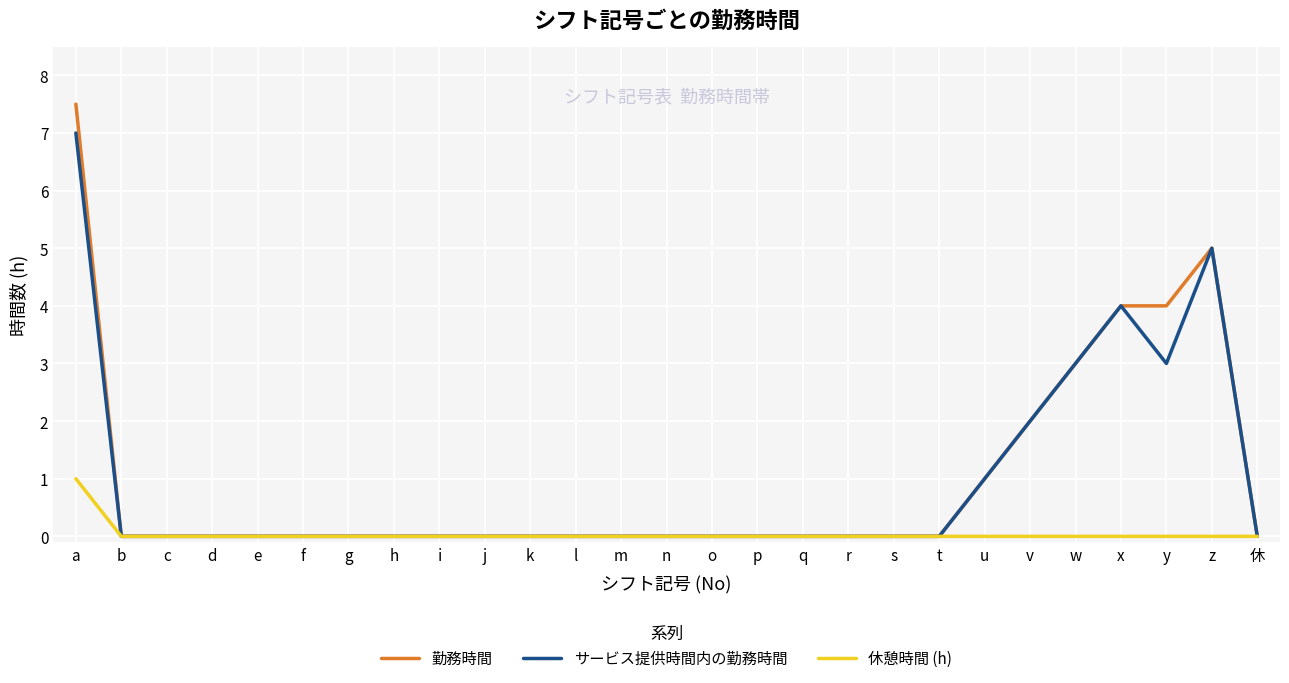

How many lines are shown in the chart?

3